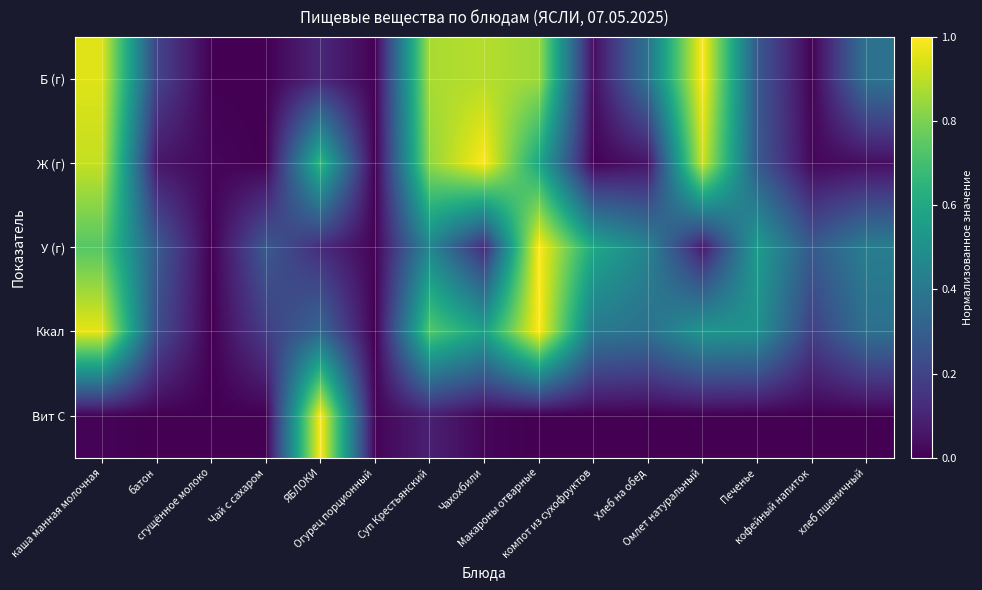

Rank the series by their maximum value, from lowest to highest.

Б (г), Ж (г), У (г), Вит С, Ккал